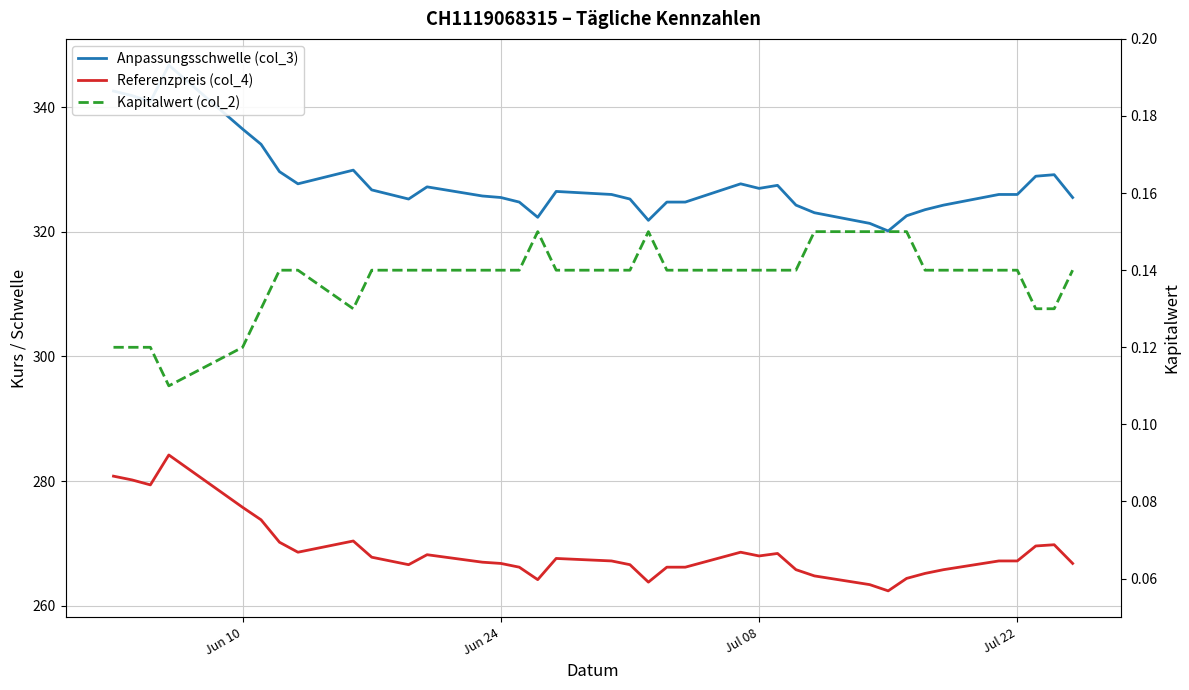

Count the number of categories in the chart.

38